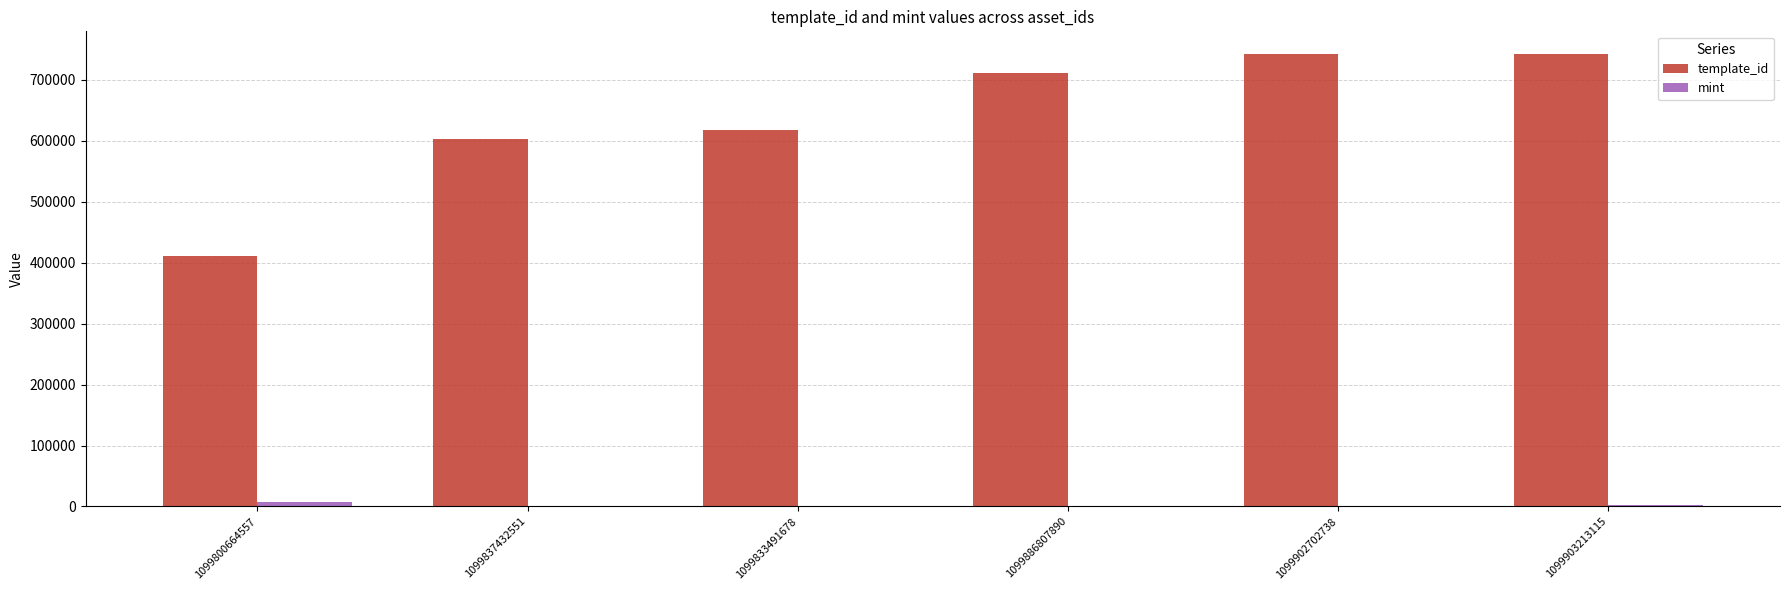

What is the sum of all template_id values?

3826922